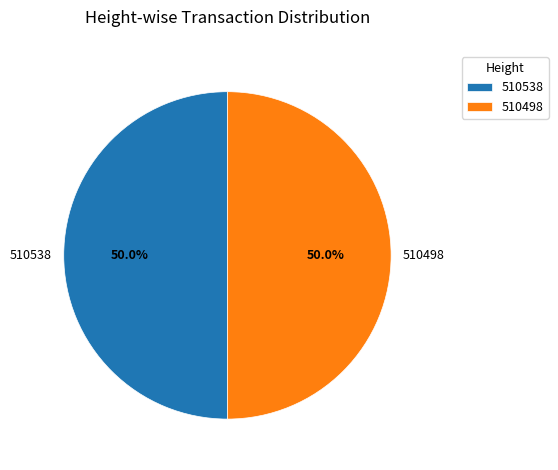

How many slices are in this pie chart?

2